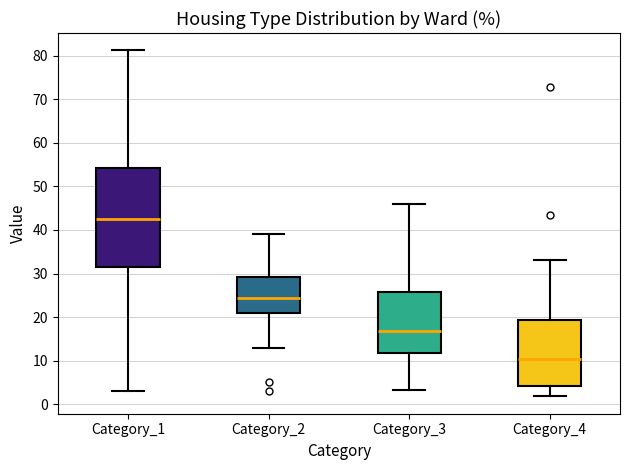

Which box has the lowest median line?

Category_4